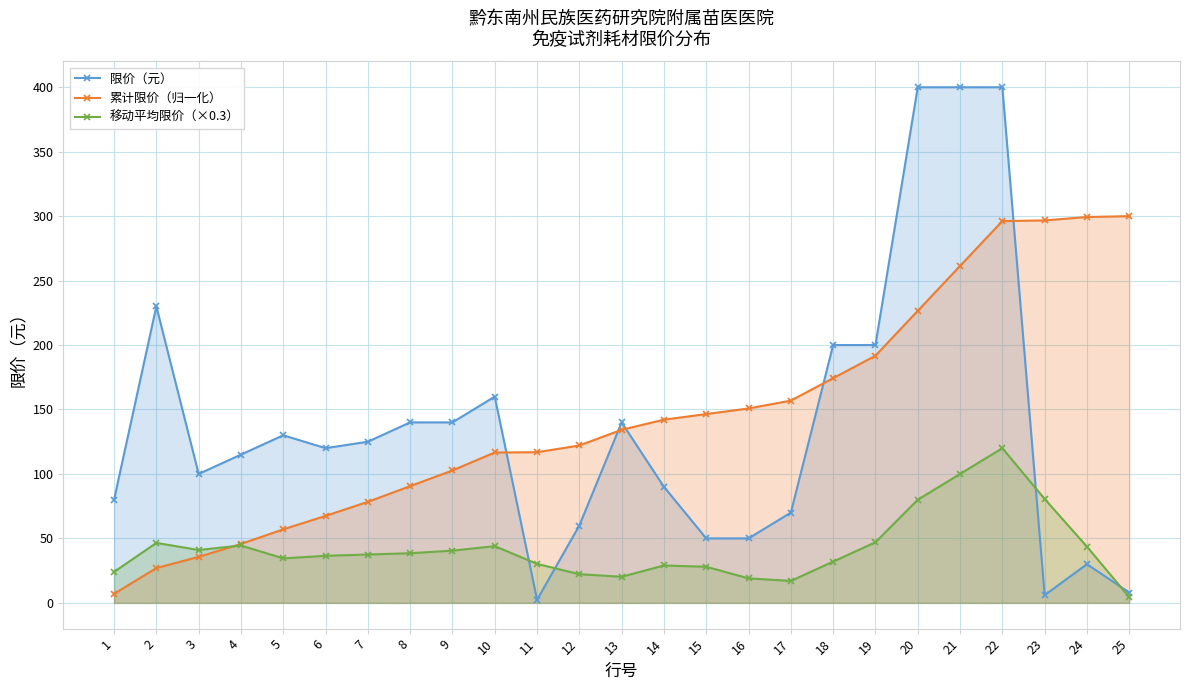

At which label does 移动平均限价（×0.3） reach its minimum?

25